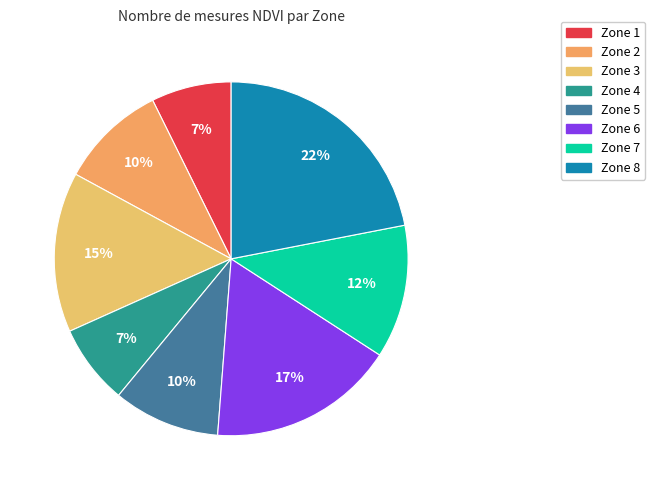

Count the number of slices in the pie.

8